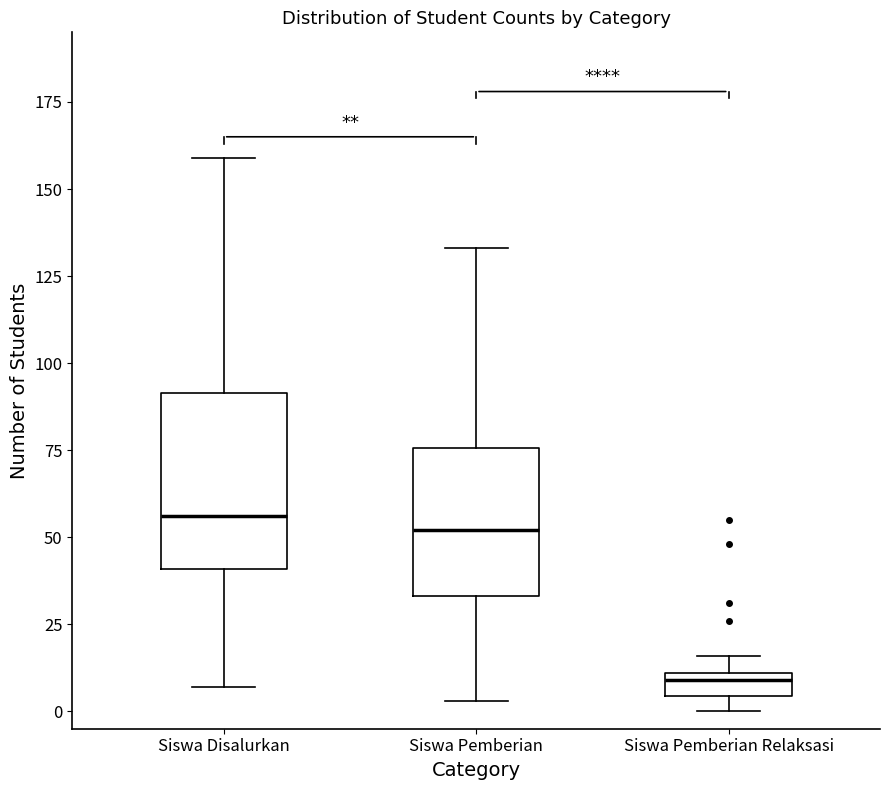

Where does the lower whisker of the box for Siswa Pemberian end on the y-axis? The values are not printed on the chart, so give them approximately, as read against the axis.

5